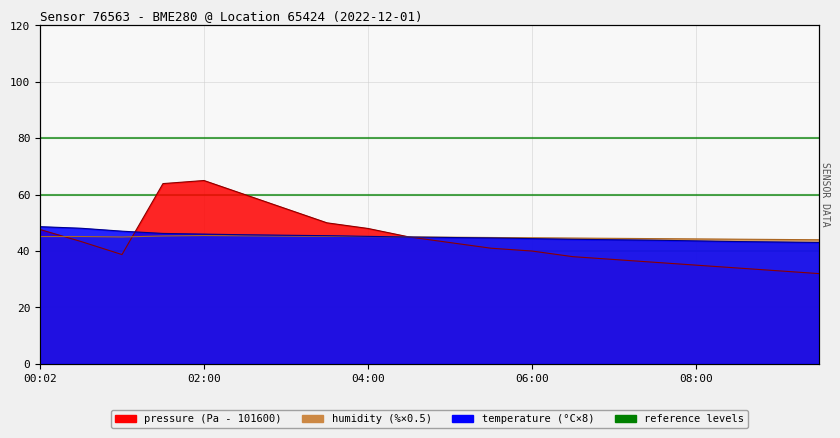

Which label corresponds to the largest value in the chart?

02:00